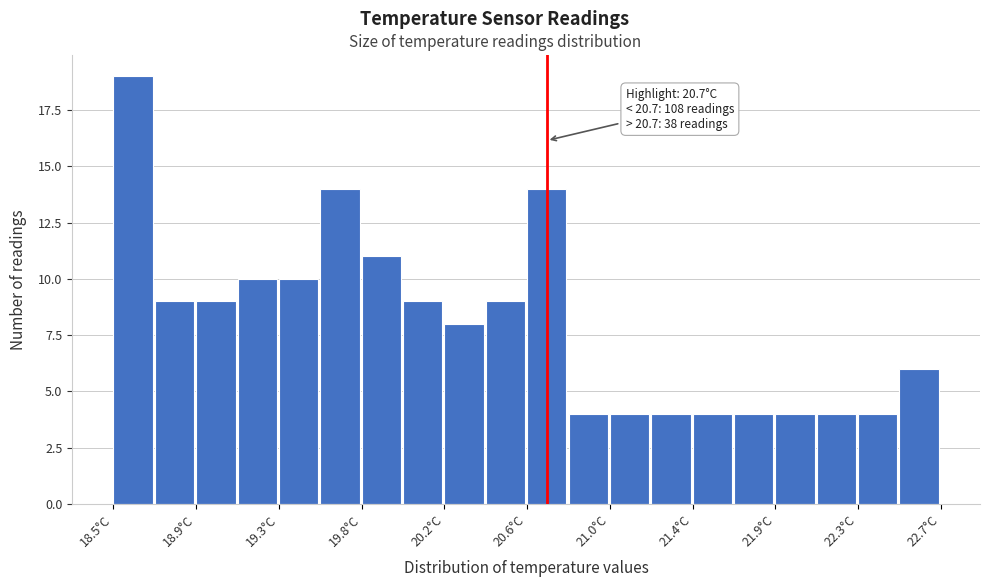

Which range on the x-axis has the tallest bar?

18.50 to 18.71